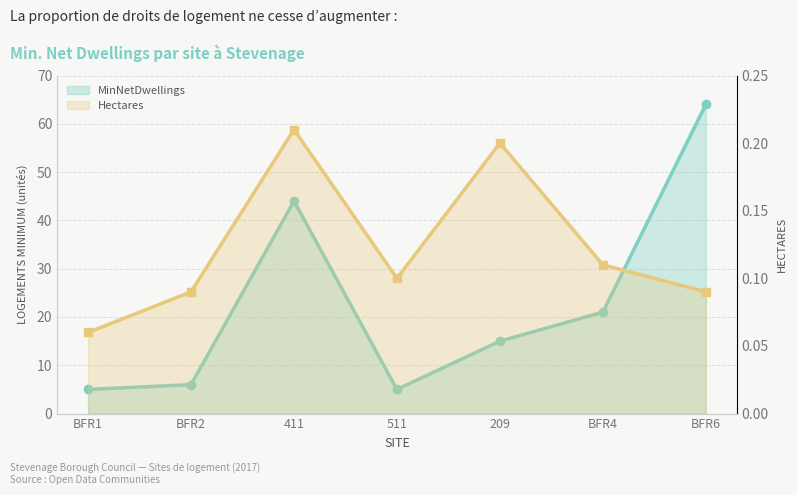

What are all the series names shown in the legend?

MinNetDwellings, Hectares